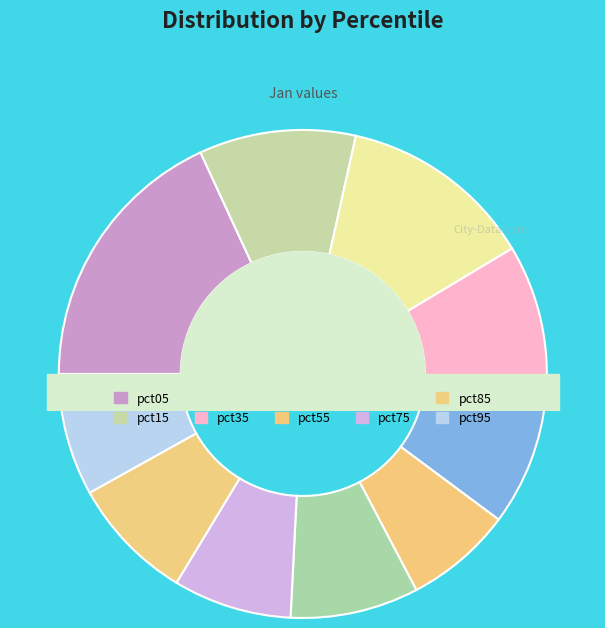

Rank the categories by value from highest to lowest.

pct05, pct25, pct15, pct35, pct45, pct65, pct85, pct95, pct75, pct55